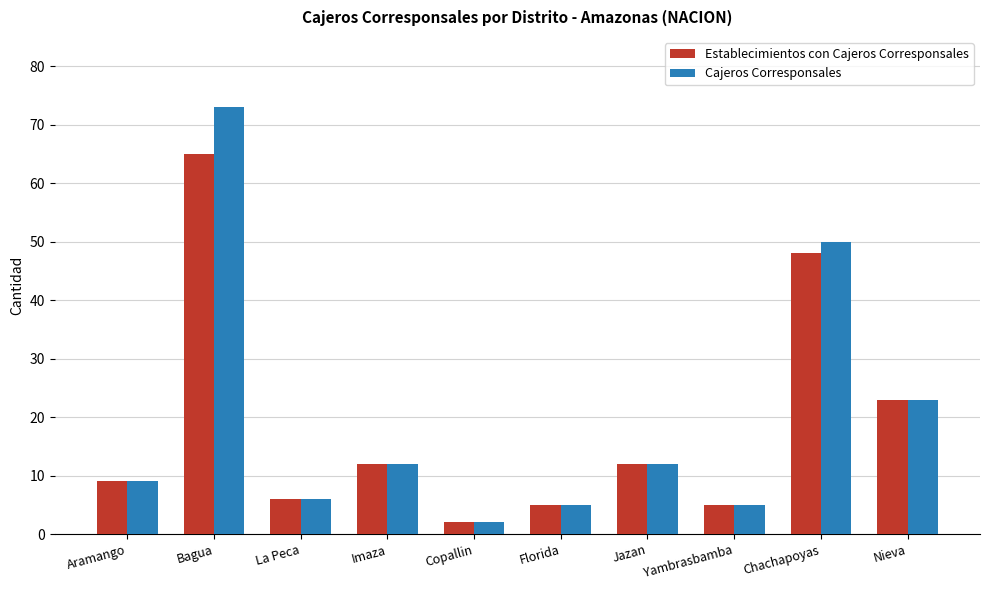

The value of Cajeros Corresponsales at Chachapoyas is 22. True or false?

False